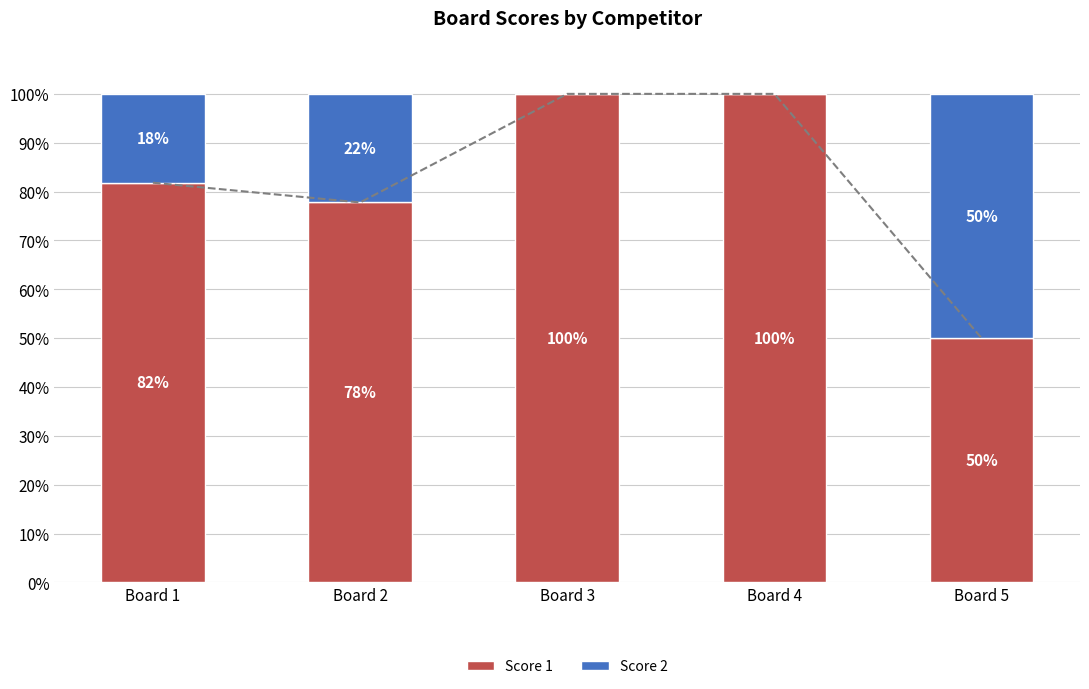

What is the sum of all Score 2 values?

90.4